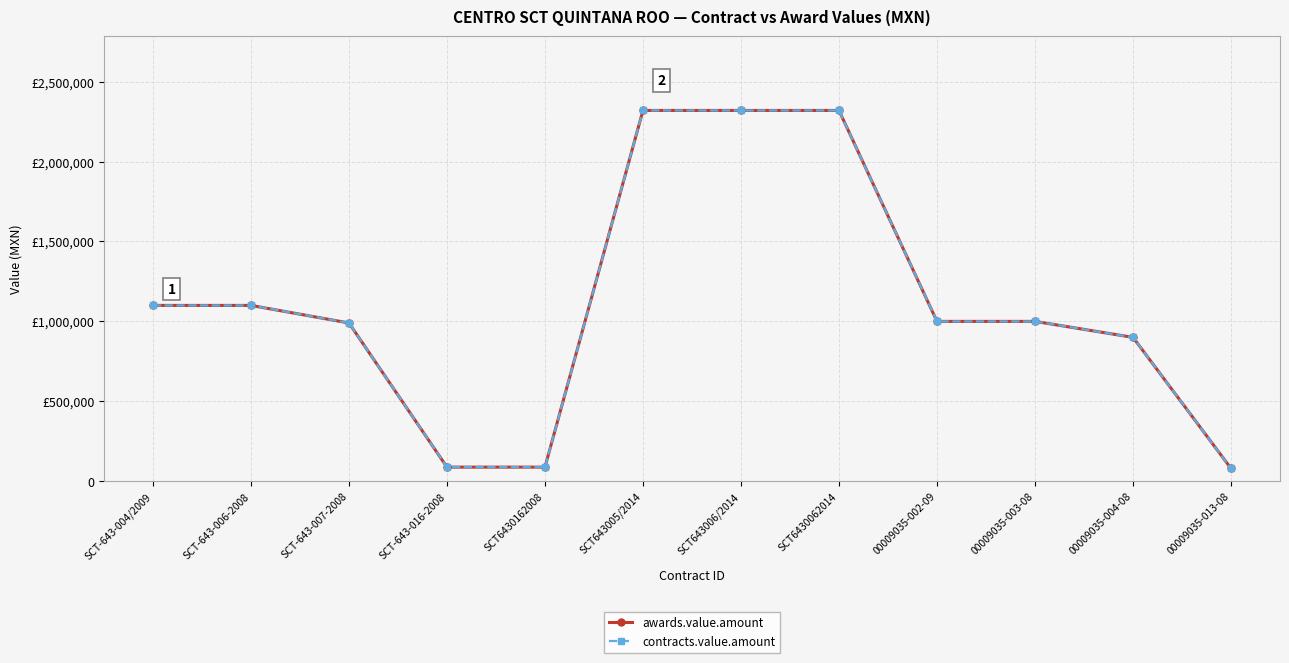

Is this an area chart (filled region under the line)?

No